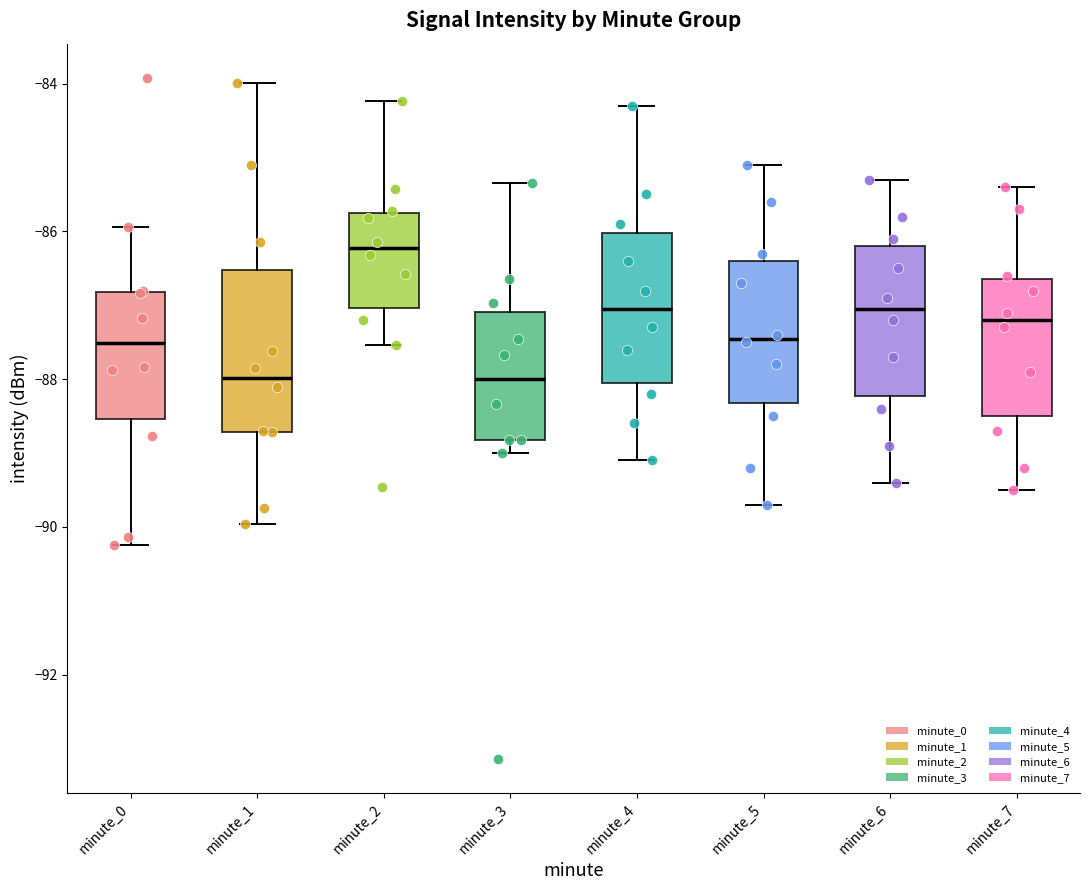

Reading left to right, transcribe this box plot: for each box, give where its median line is, the range the box spans, and where its two whiskers end, as read against the y-axis. The values are not printed on the chart, so give them approximately, as read against the axis.

minute_0: median -87.6, box -88.6 to -86.8, whiskers -90.2 to -86.0
minute_1: median -88.0, box -88.8 to -86.6, whiskers -90.0 to -84.0
minute_2: median -86.2, box -87.0 to -85.8, whiskers -87.6 to -84.2
minute_3: median -88.0, box -88.8 to -87.0, whiskers -89.0 to -85.4
minute_4: median -87.0, box -88.0 to -86.0, whiskers -89.0 to -84.2
minute_5: median -87.4, box -88.4 to -86.4, whiskers -89.6 to -85.0
minute_6: median -87.0, box -88.2 to -86.2, whiskers -89.4 to -85.2
minute_7: median -87.2, box -88.4 to -86.6, whiskers -89.4 to -85.4